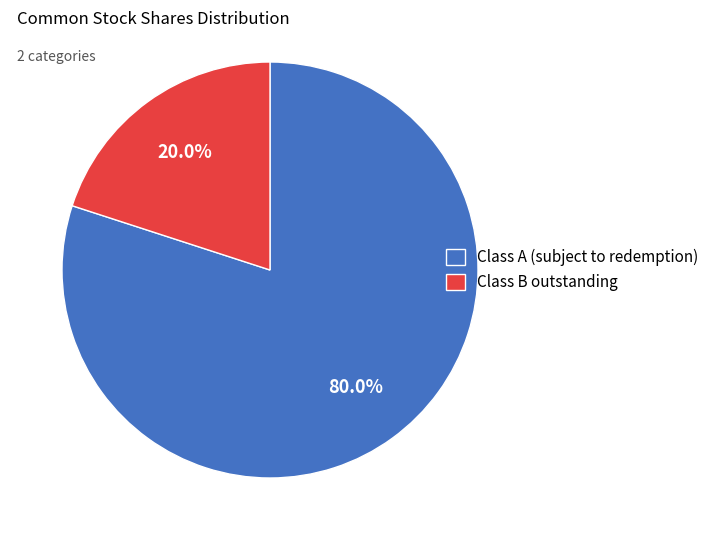

Is there a majority slice in this chart?

Yes